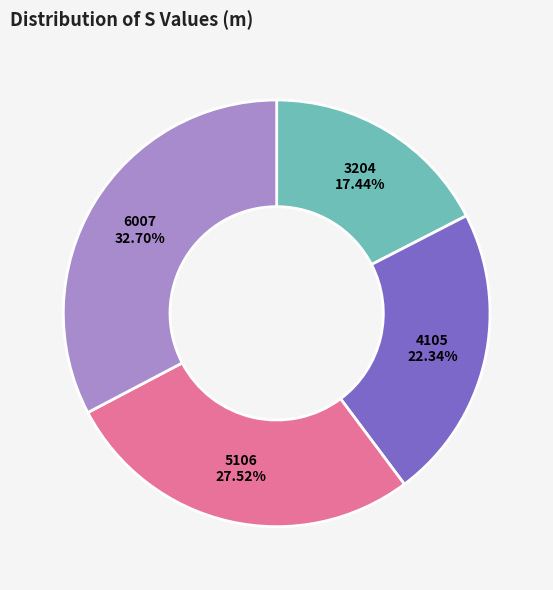

Does any single category account for the majority?

No